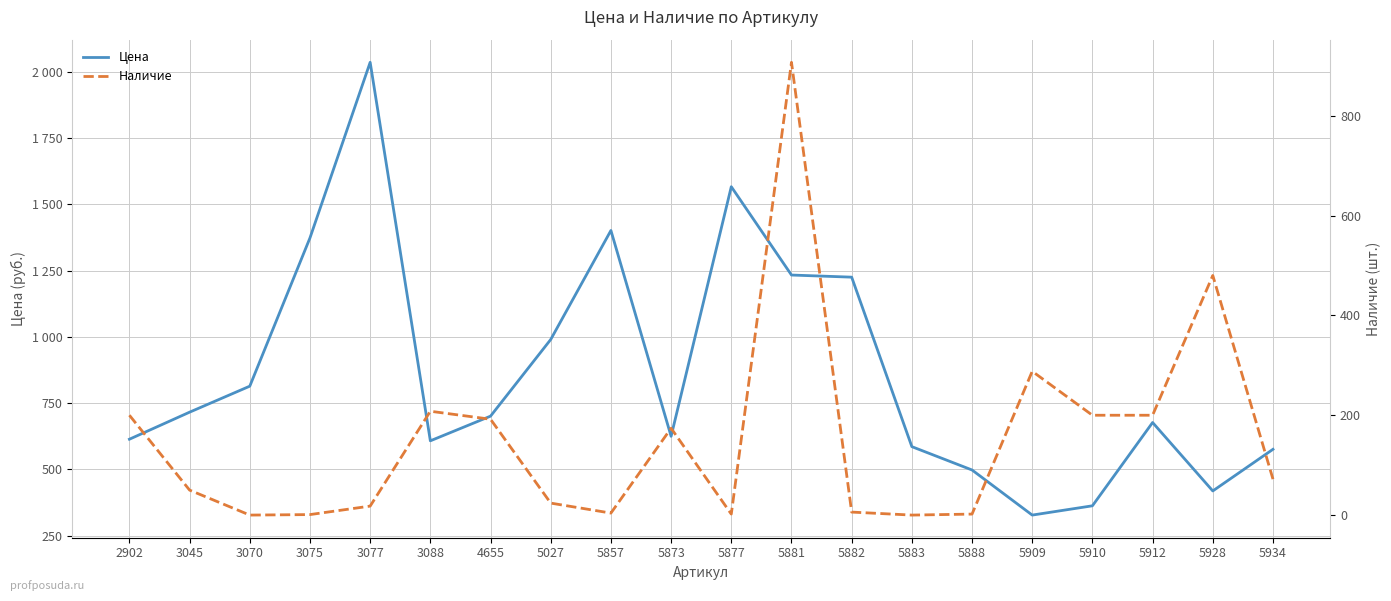

The value of Наличие at 5910 is 44. True or false?

False